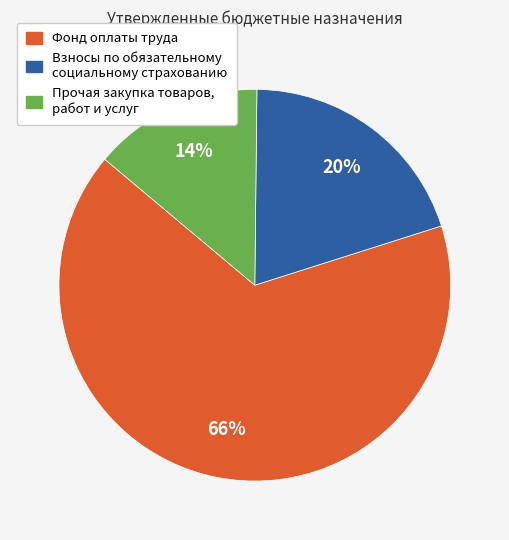

To the nearest percent, what is the average slice percentage?

33%